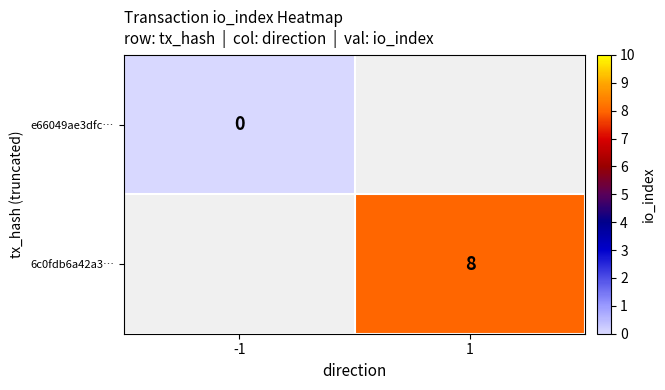

Is it true that 6c0fdb6a42a3… equals 2 at 1?

False